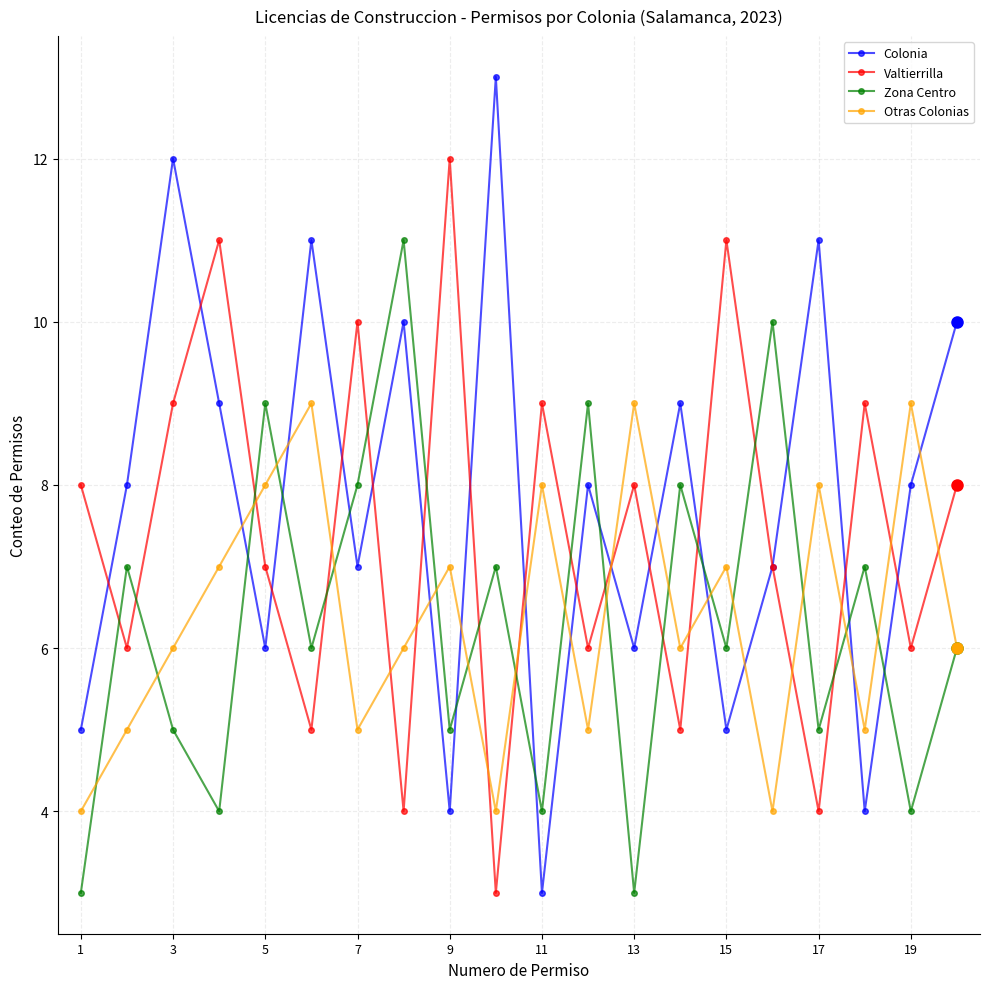

Which series has the widest spread of values?

Colonia